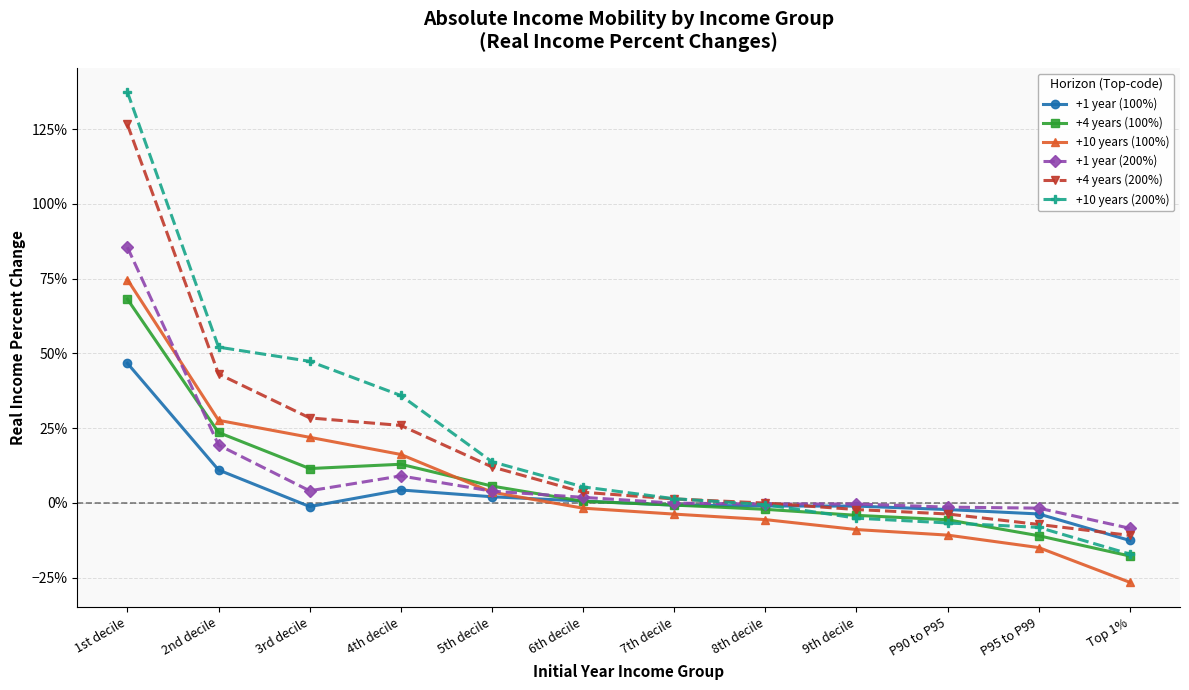

List the labels in order of +4 years (100%) value, smallest first.

Top 1%, P95 to P99, P90 to P95, 9th decile, 8th decile, 7th decile, 6th decile, 5th decile, 3rd decile, 4th decile, 2nd decile, 1st decile